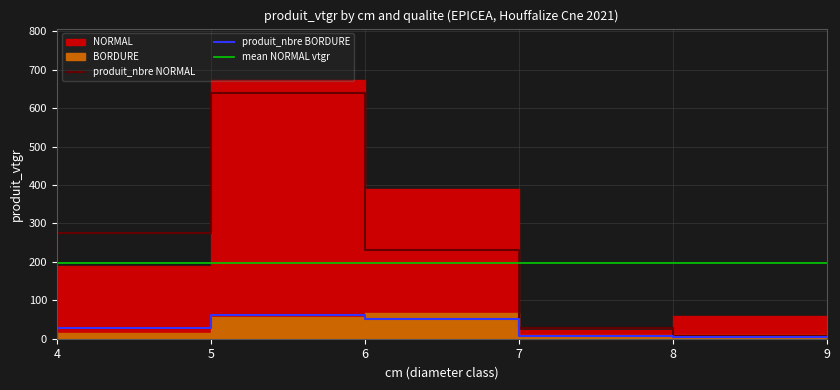

At how many categories does at least one series exceed 403?

1